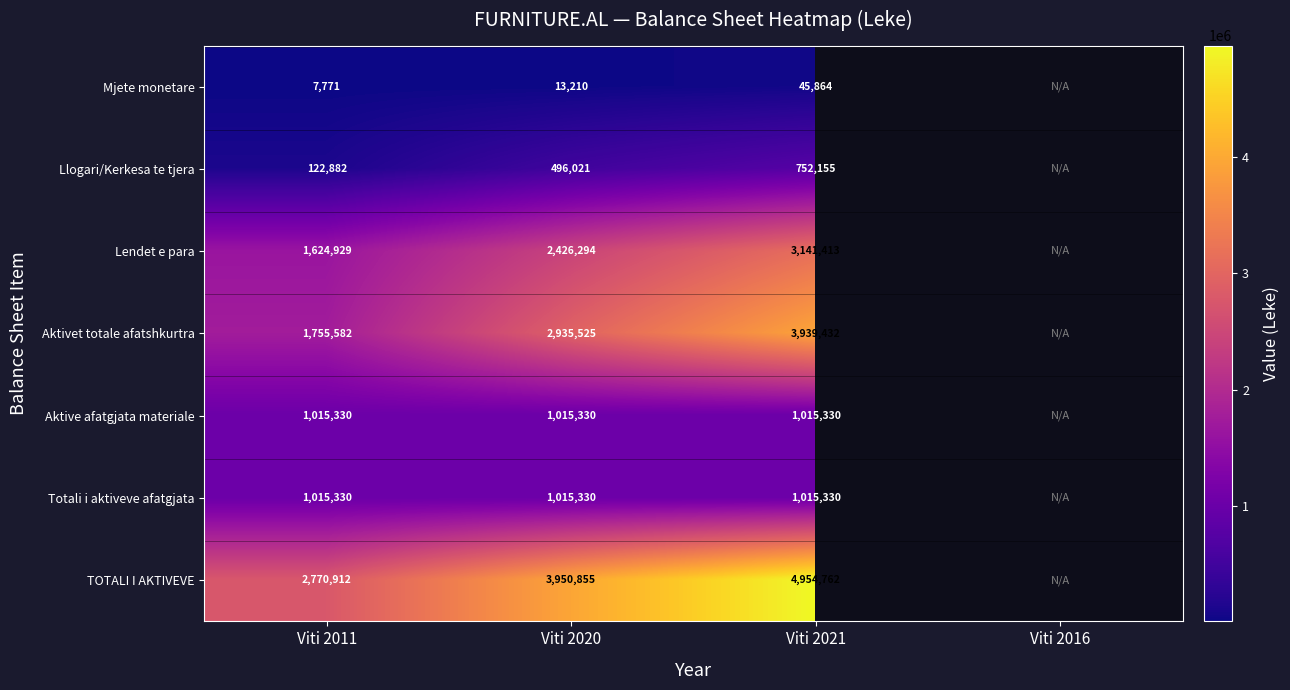

Which has a higher value, Viti 2021 or Viti 2011?

Viti 2021